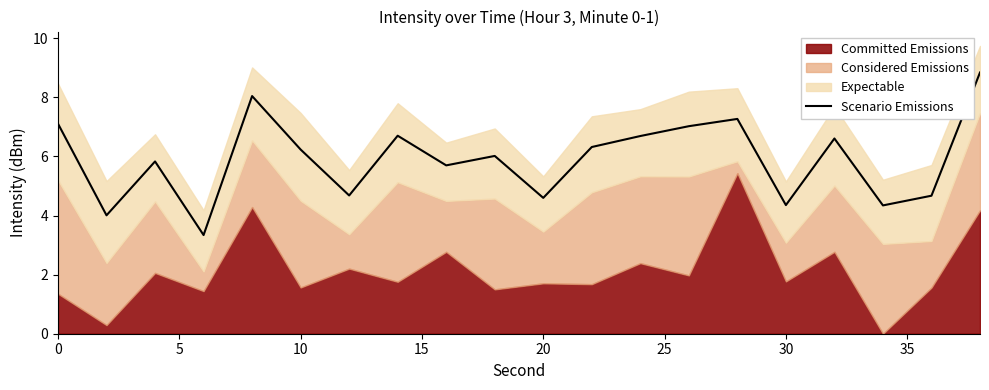

True or false: Scenario Emissions has a value of 4.2 at 10.

False